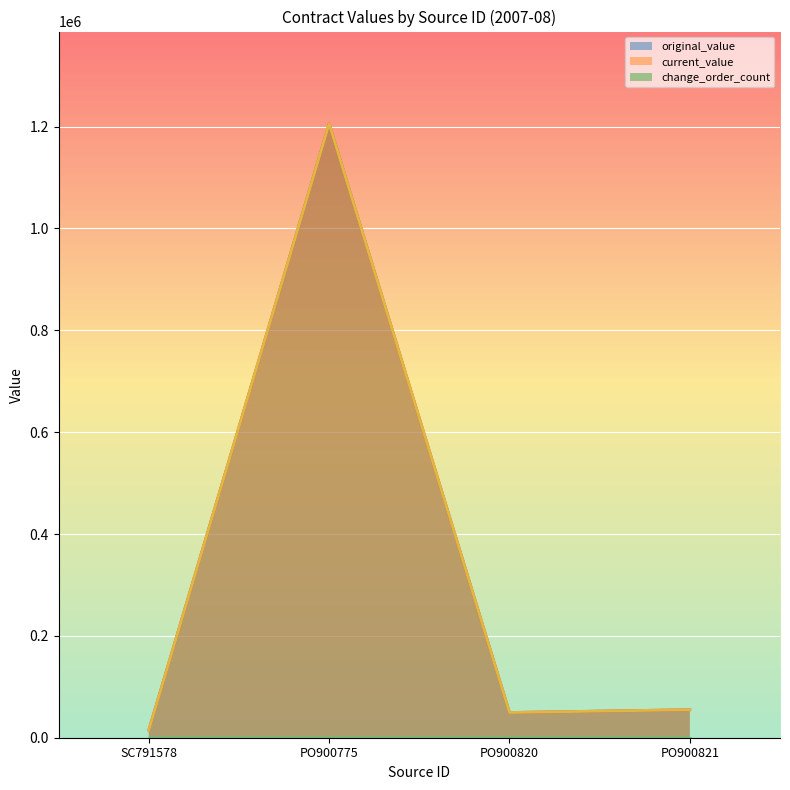

Reading right to left, list all the values displayed in this chart.

original_value: PO900821=55000	PO900820=49500	PO900775=1205820	SC791578=15000
current_value: PO900821=55000	PO900820=49500	PO900775=1205820	SC791578=15000